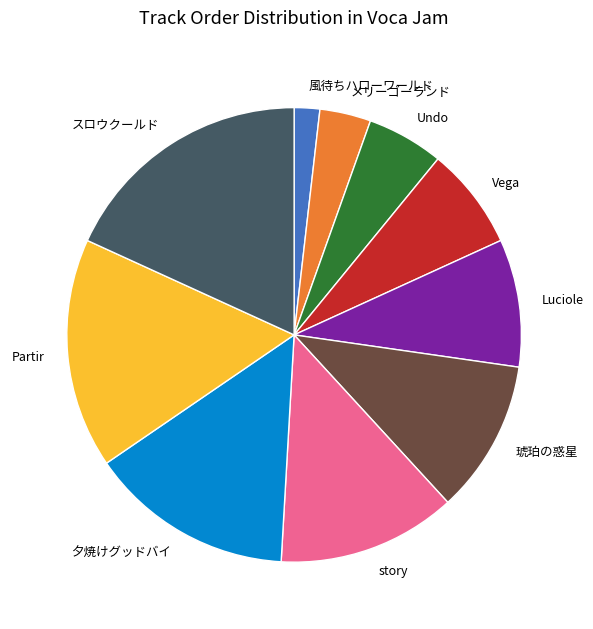

Is the sum of Vega and 琥珀の惑星 greater than half?

No